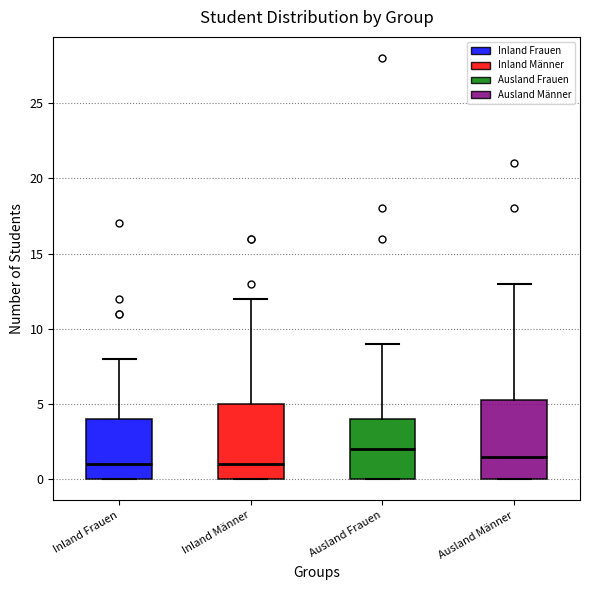

Reading left to right, transcribe this box plot: for each box, give where its median line is, the range the box spans, and where its two whiskers end, as read against the y-axis. The values are not printed on the chart, so give them approximately, as read against the axis.

Inland Frauen: median 1.0, box 0.0 to 4.0, whiskers 0.0 to 8.0
Inland Männer: median 1.0, box 0.0 to 5.0, whiskers 0.0 to 12.0
Ausland Frauen: median 2.0, box 0.0 to 4.0, whiskers 0.0 to 9.0
Ausland Männer: median 1.5, box 0.0 to 5.5, whiskers 0.0 to 13.0